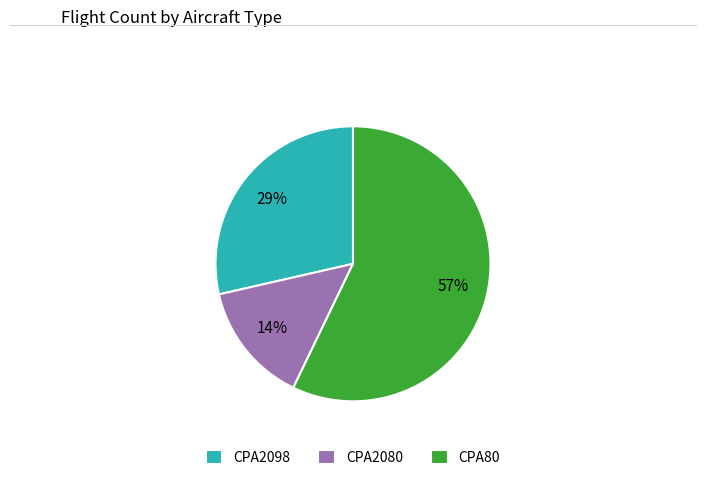

What is the largest slice in the pie chart?

CPA80